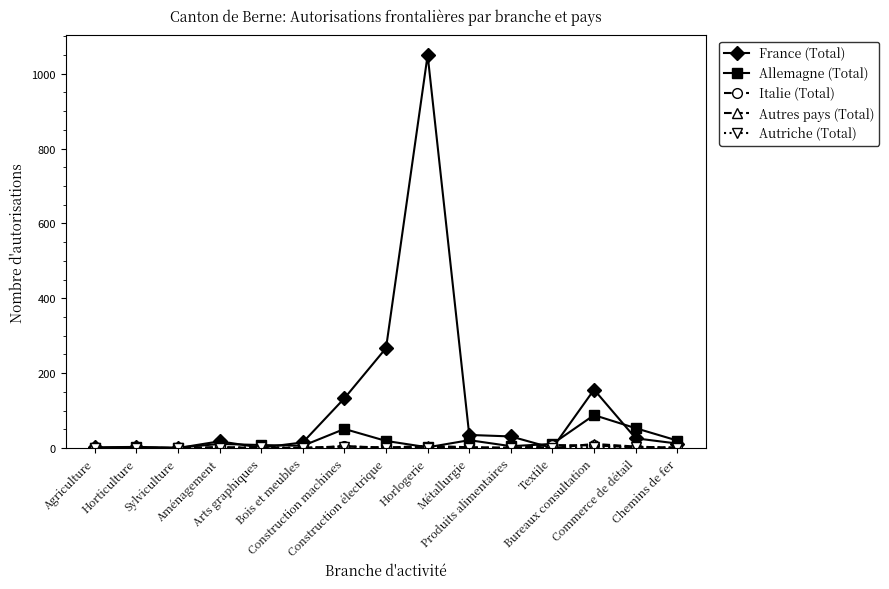

Which series has the largest total across all categories?

France (Total)